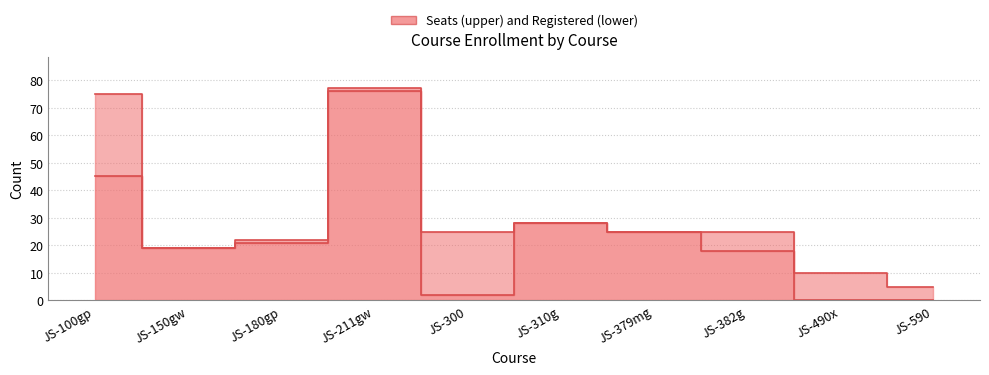

Which series has the largest total across all categories?

Seats